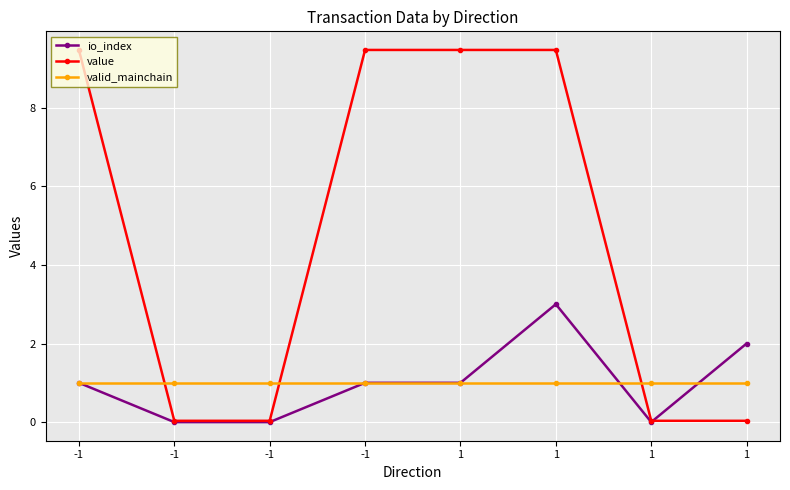

How many lines are shown in the chart?

3